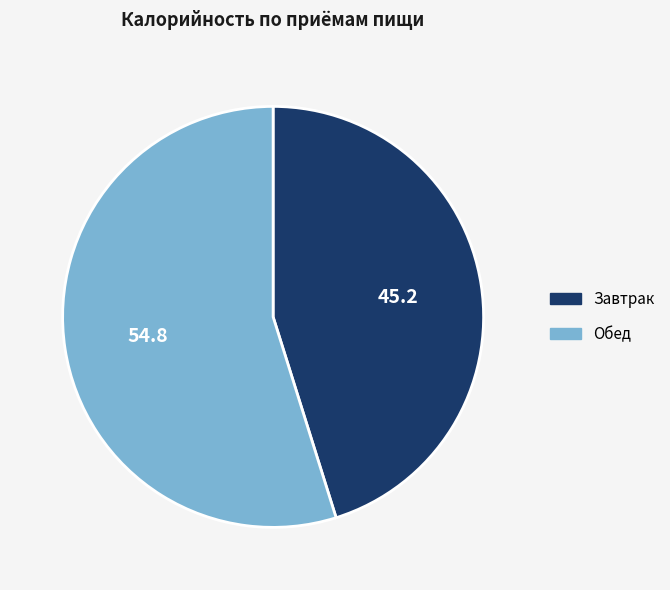

Which slice is the smallest?

Завтрак